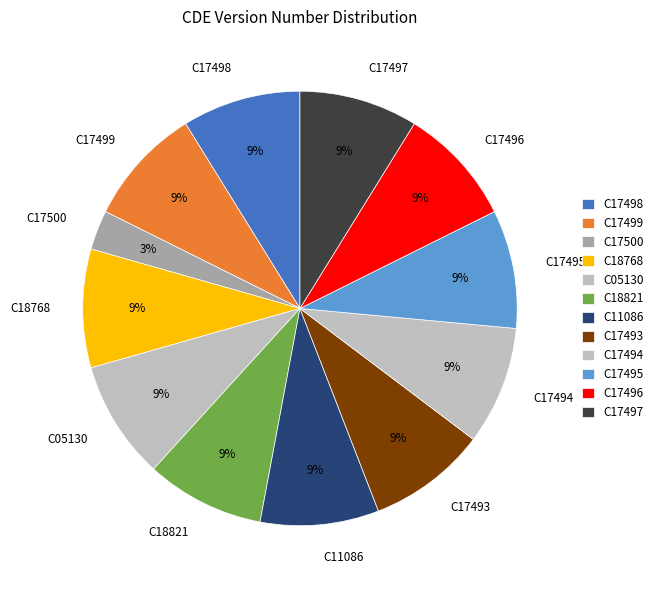

What is the smallest slice in the pie chart?

C17500